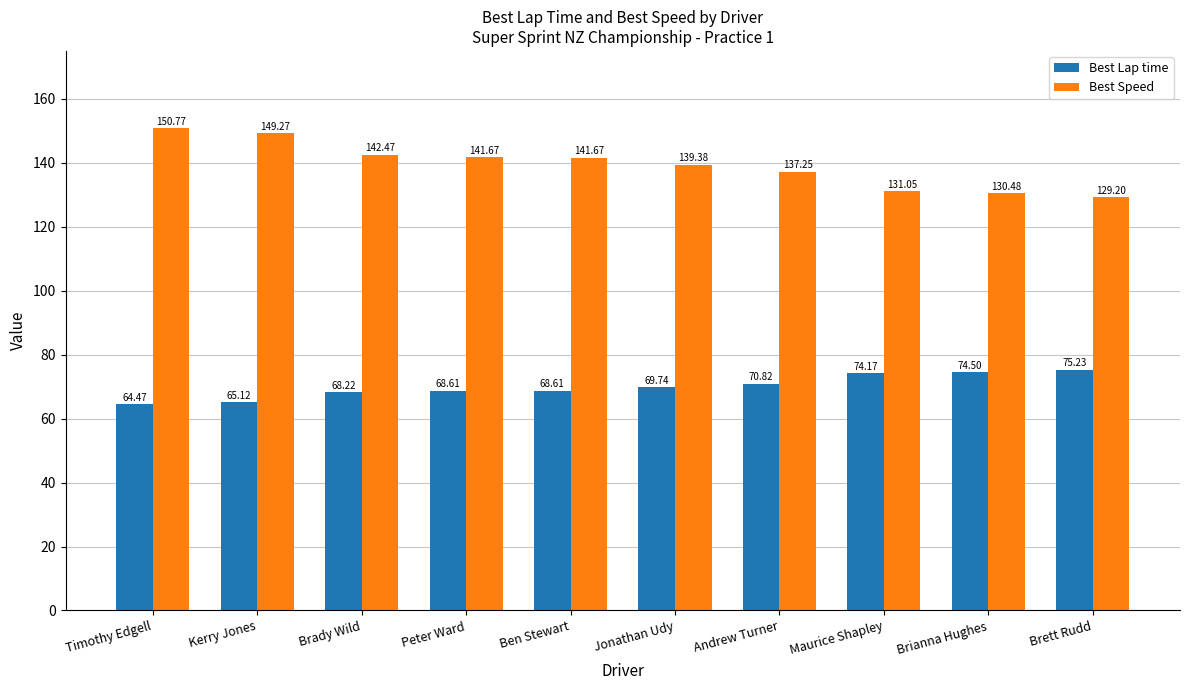

Which series has the largest range (max minus min)?

Best Speed